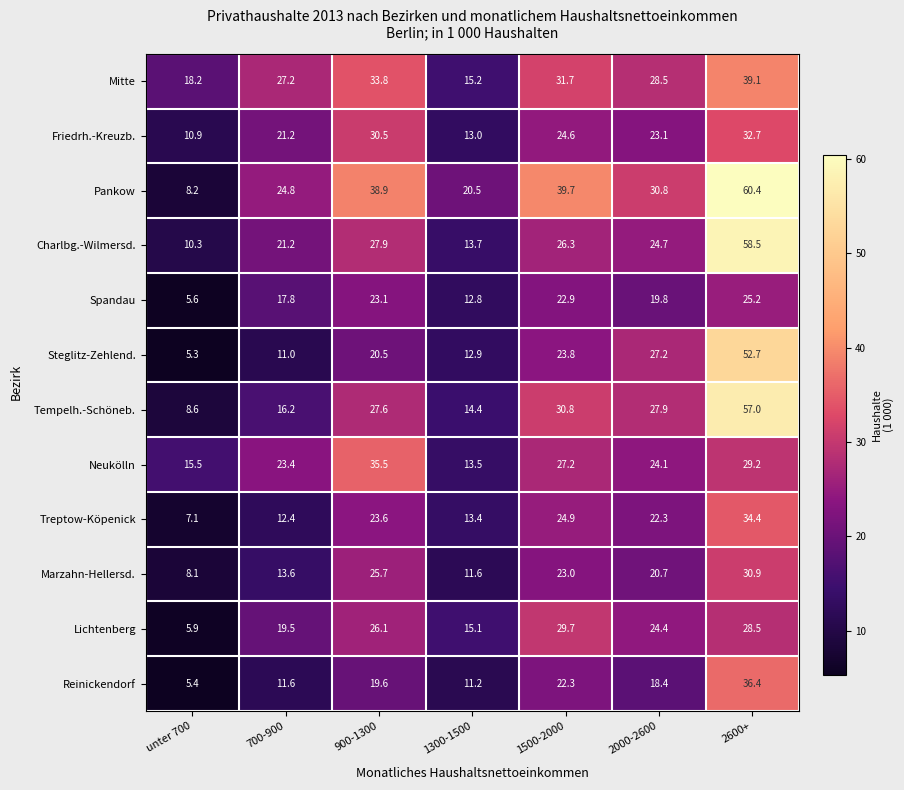

What is the difference between the Neukölln values at 1300-1500 and 1500-2000?

13.7